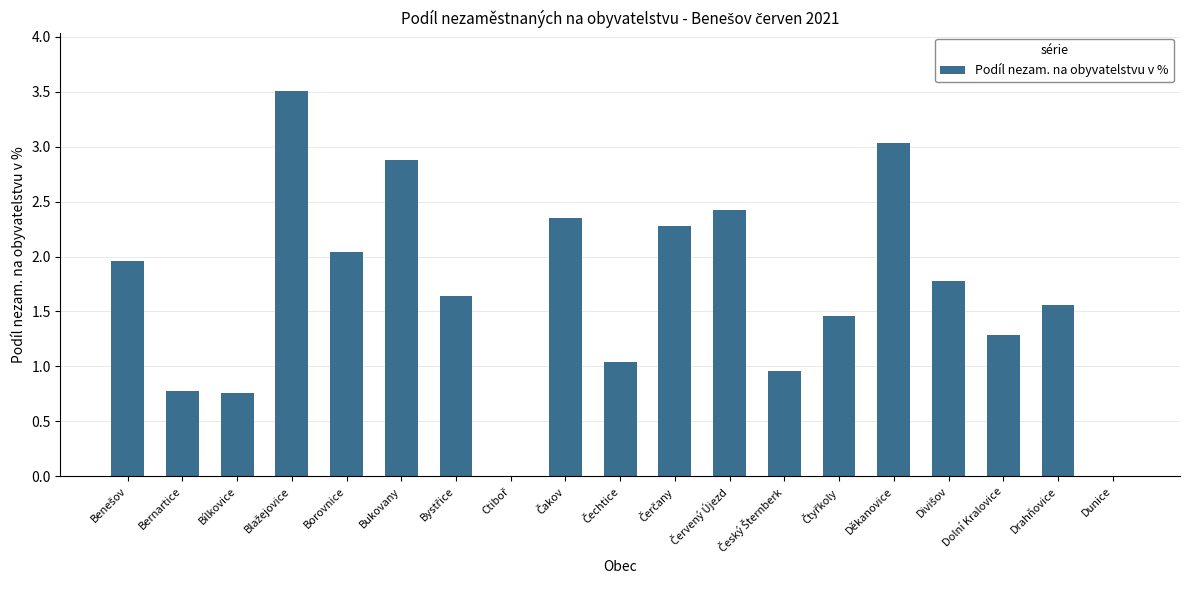

What is the maximum value shown in the chart?

3.5